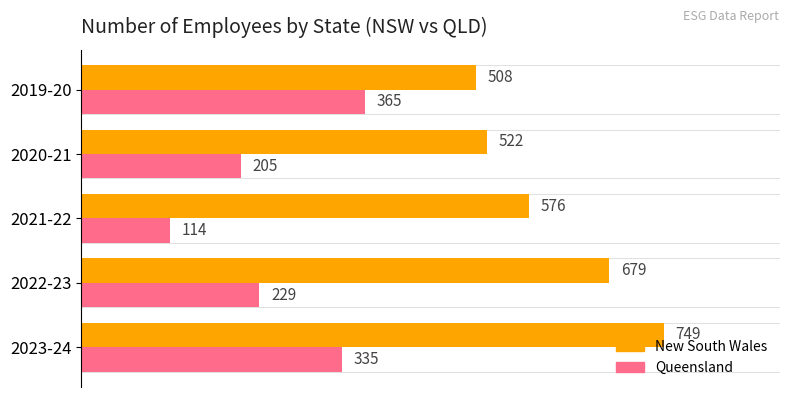

Which series has the widest spread of values?

Queensland